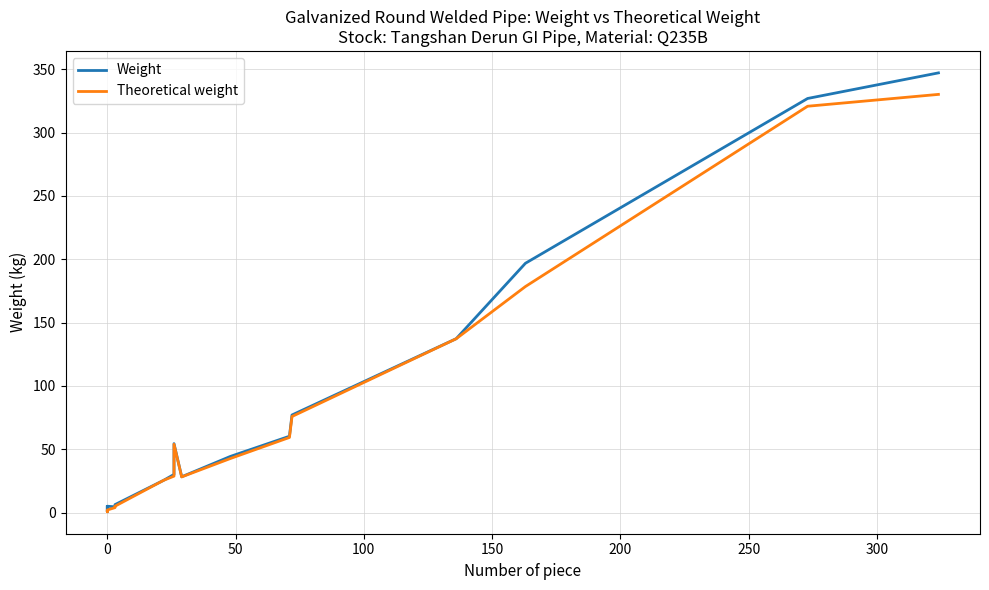

What are all the series names shown in the legend?

Weight, Theoretical weight